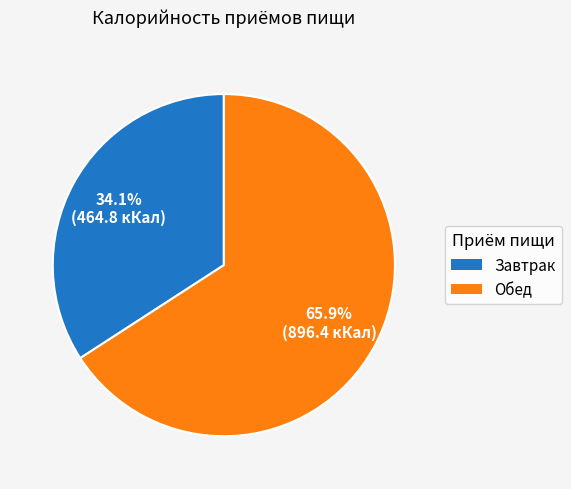

Is it true that Обед is 66% of the pie?

True